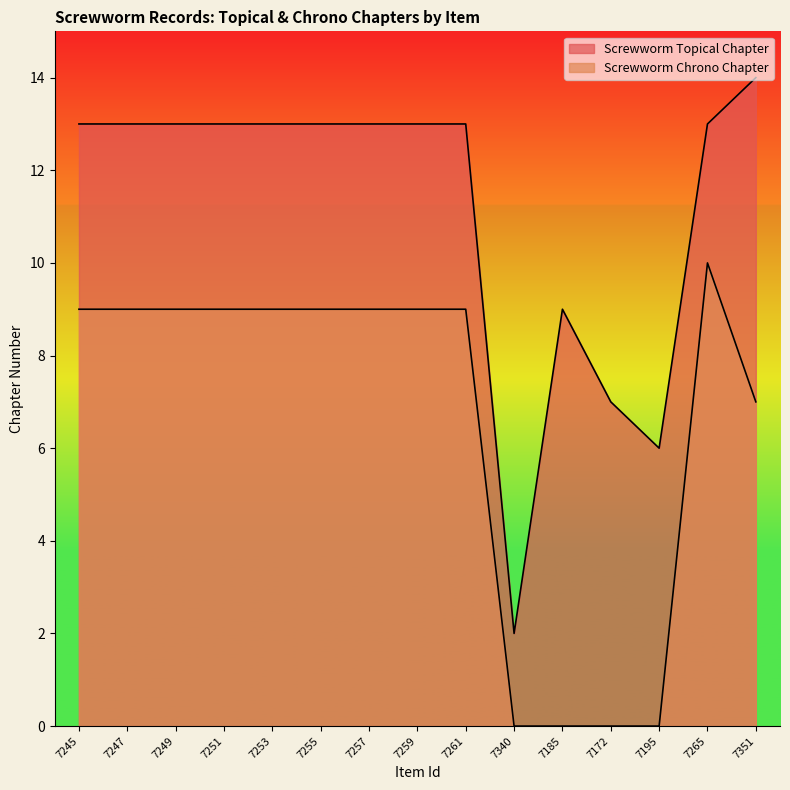

What is the difference between the second highest and minimum values in the Screwworm Chrono Chapter series?

9